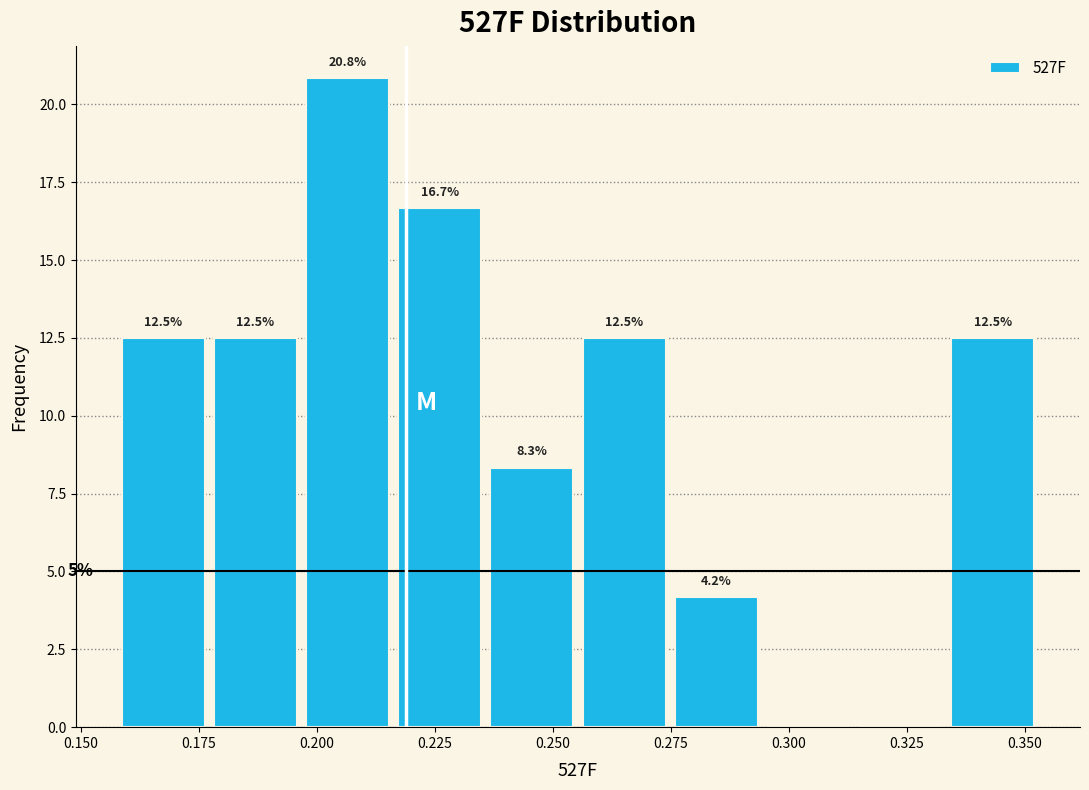

Read against the x-axis, roughly where is the centre of the tallest bar?

0.205